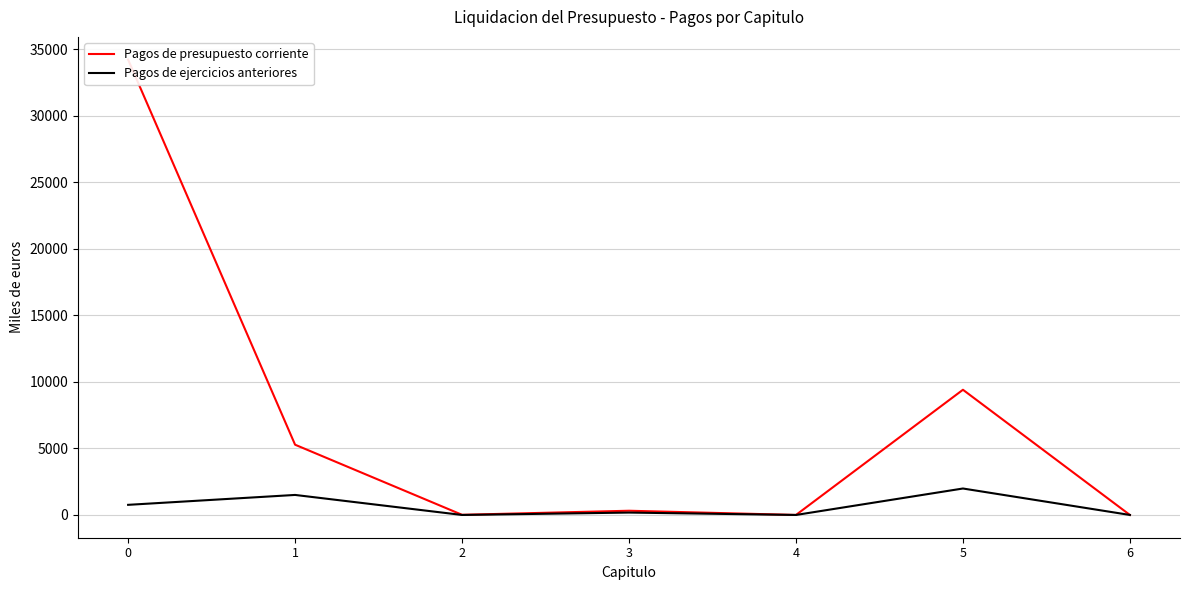

Reading left to right, what are all the values shown in this chart?

Pagos de presupuesto corriente: 34207.1	5277.8	11.1	316.7	0.0	9406.1	0.0
Pagos de ejercicios anteriores: 760.4	1504.0	0.0	179.1	0.0	1987.2	0.0